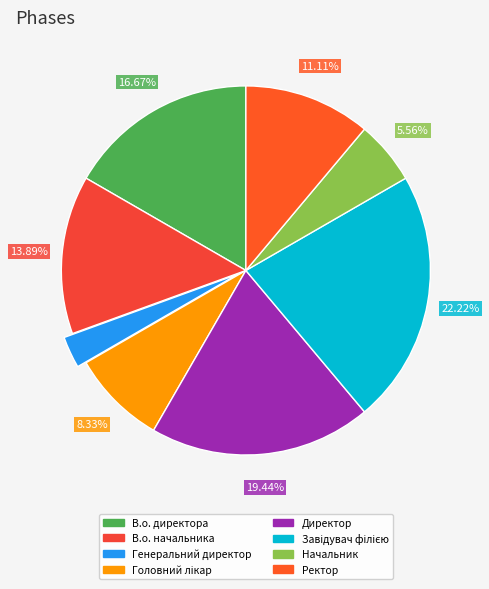

Does any single category account for the majority?

No